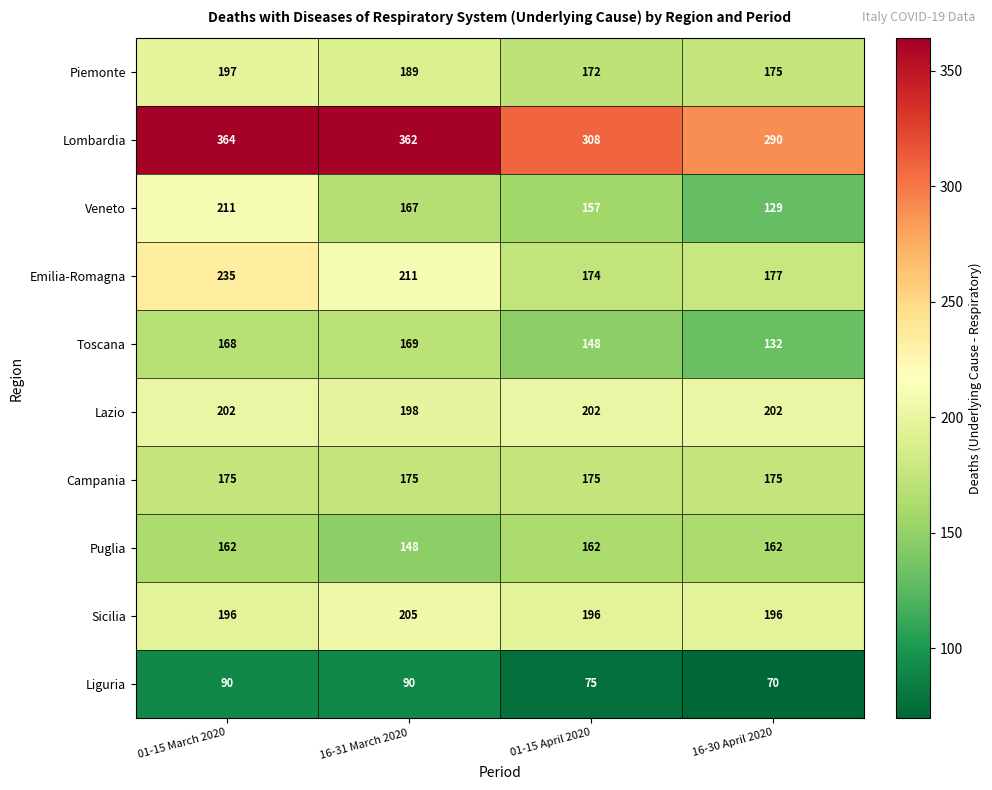

What is the spread (max minus min) of values at 16-30 April 2020?

220